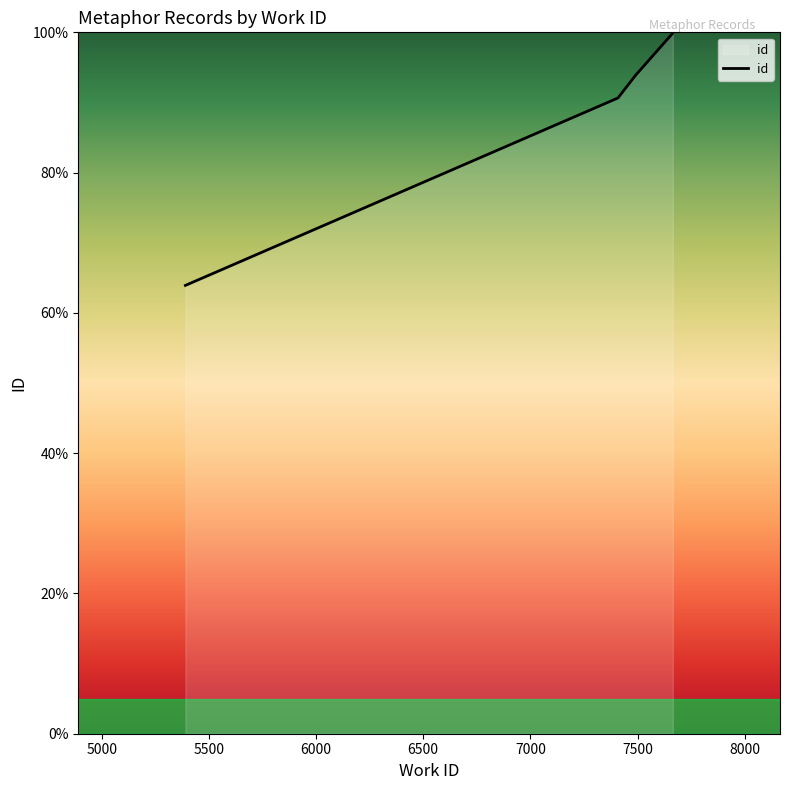

What is the difference between the maximum and minimum values?

36.1